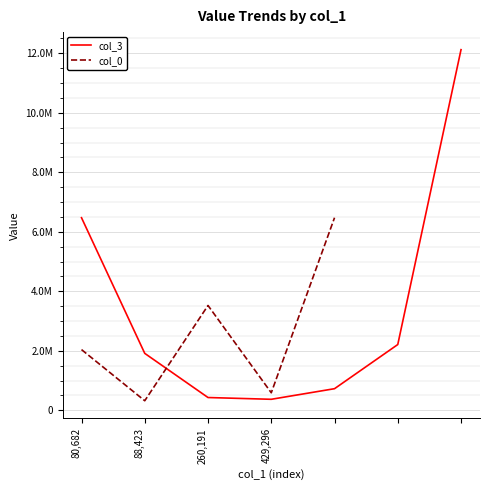

At which label is col_3 closest to 6245337?

80,682